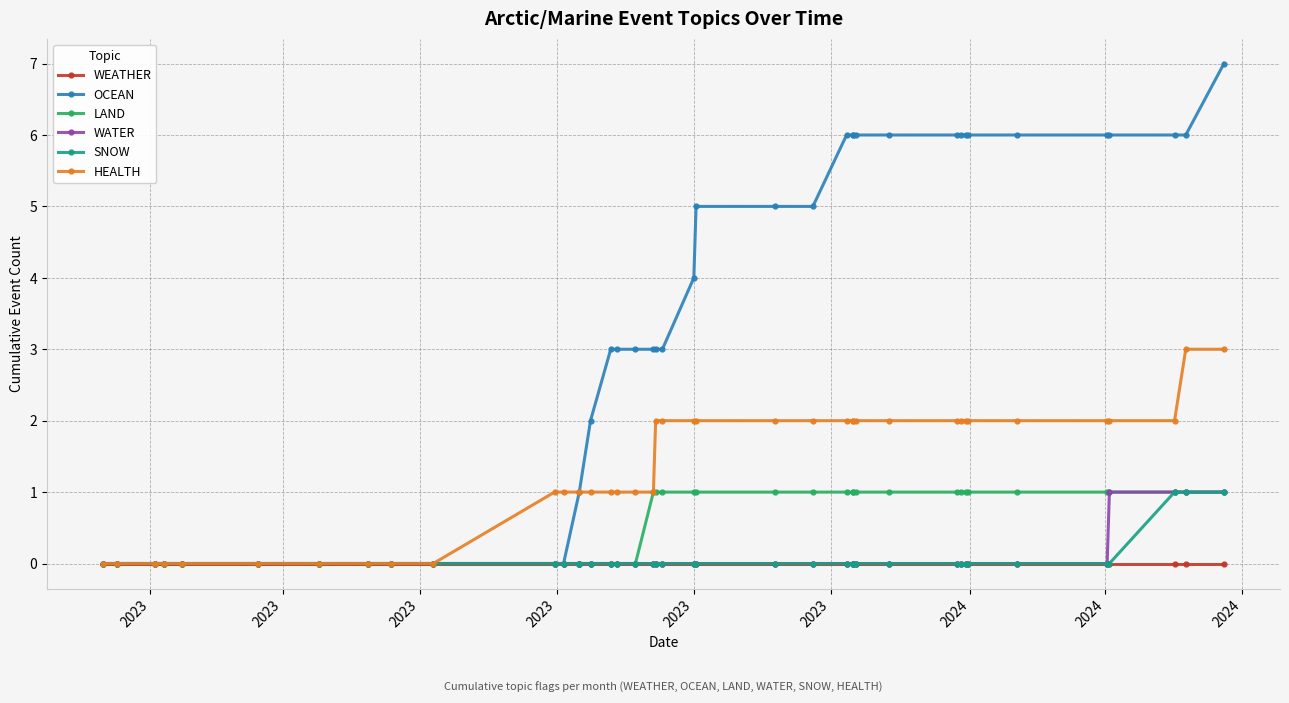

True or false: SNOW and OCEAN cross at least once.

False